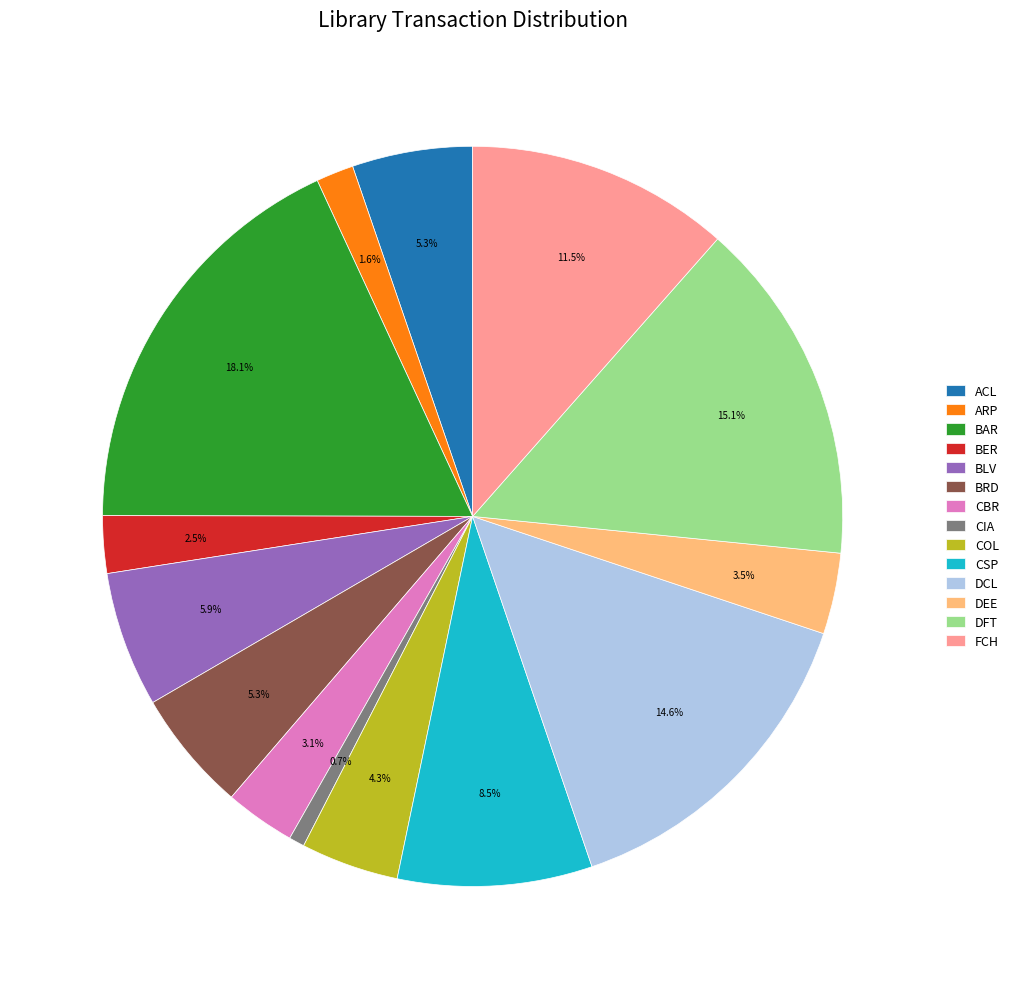

To the nearest percent, what portion does BAR represent?

18%